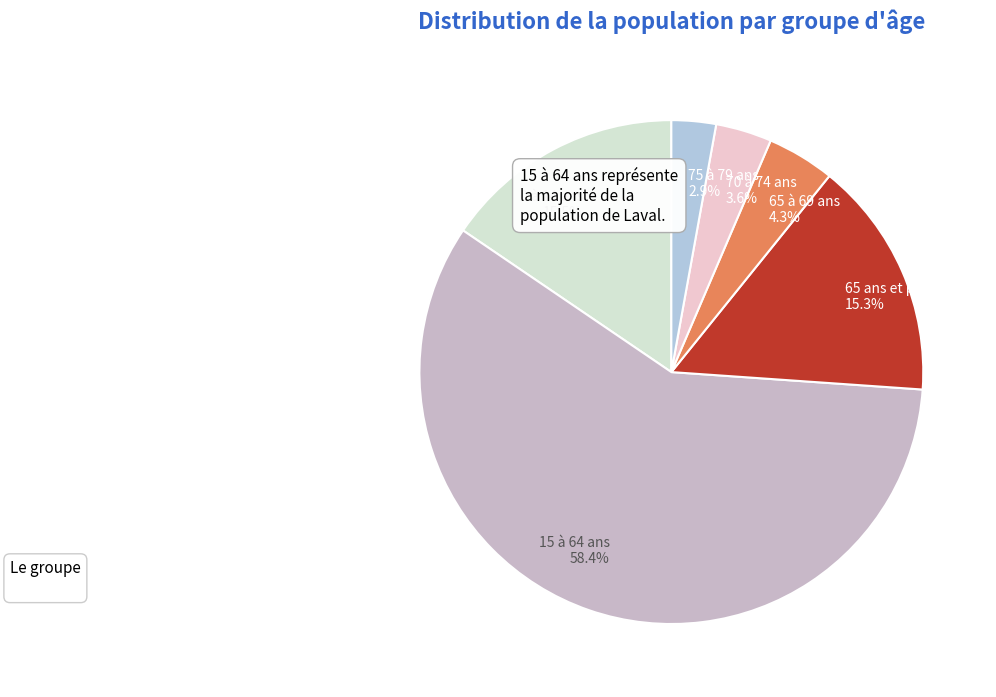

Count the number of slices in the pie.

6